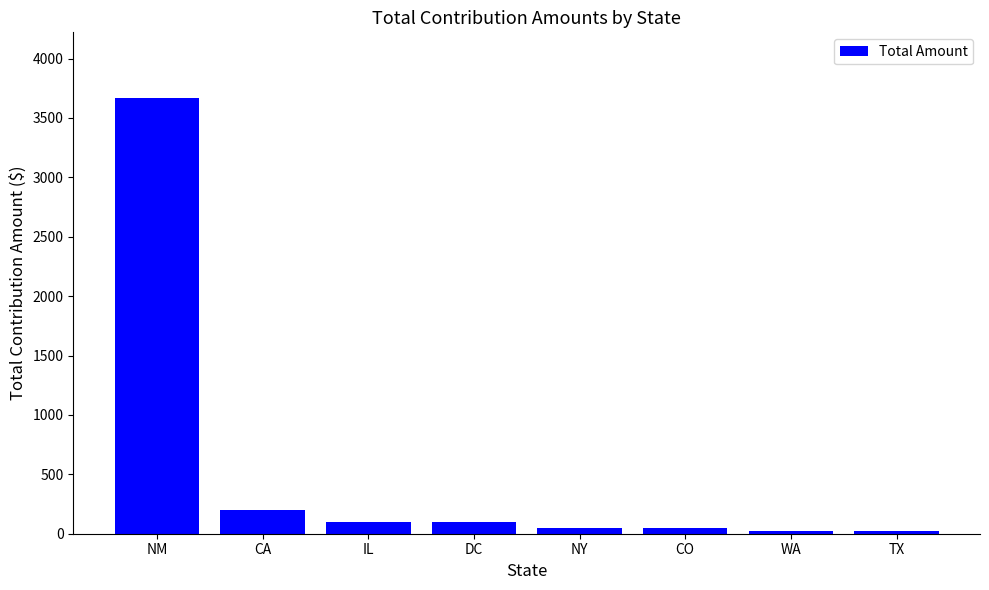

Reading right to left, transcribe all the data shown in this chart.

25	25	50	50	100	100	200	3670